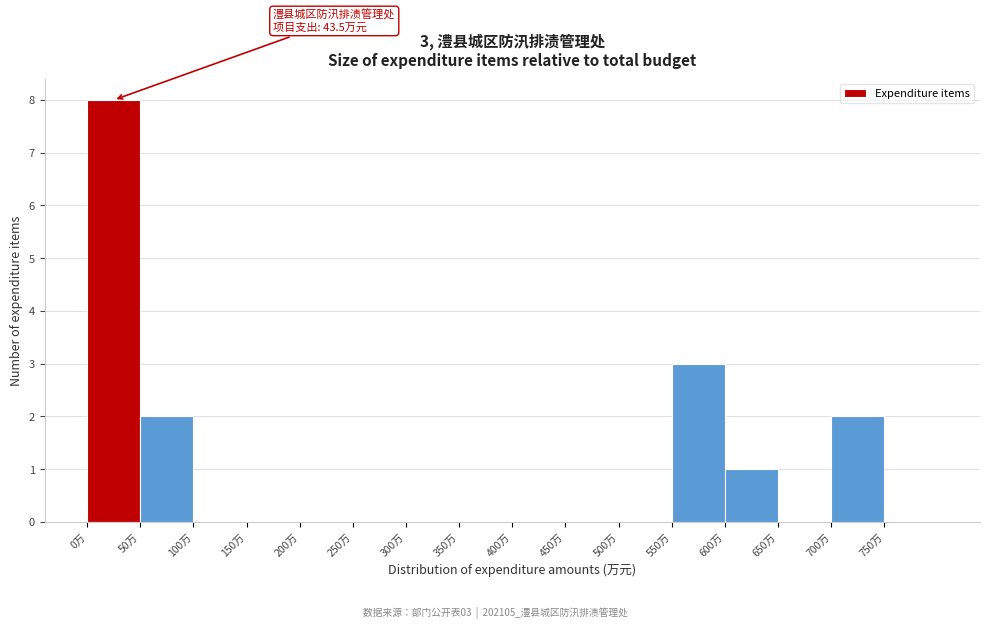

Which range on the x-axis has the tallest bar?

0 to 50